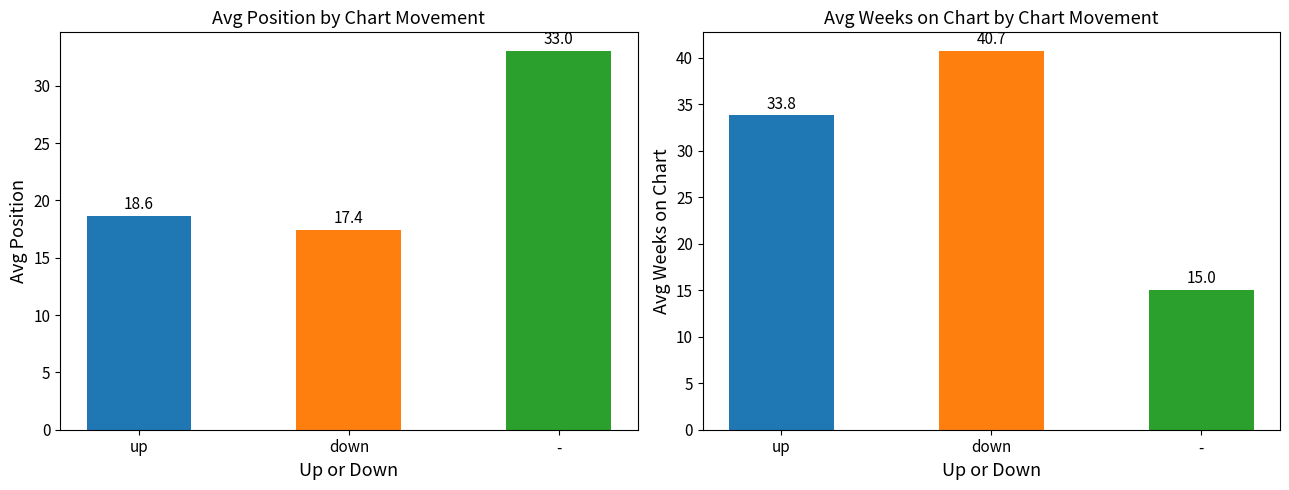

List the series in order of their peak value, lowest first.

Avg Position, Avg Weeks on Chart